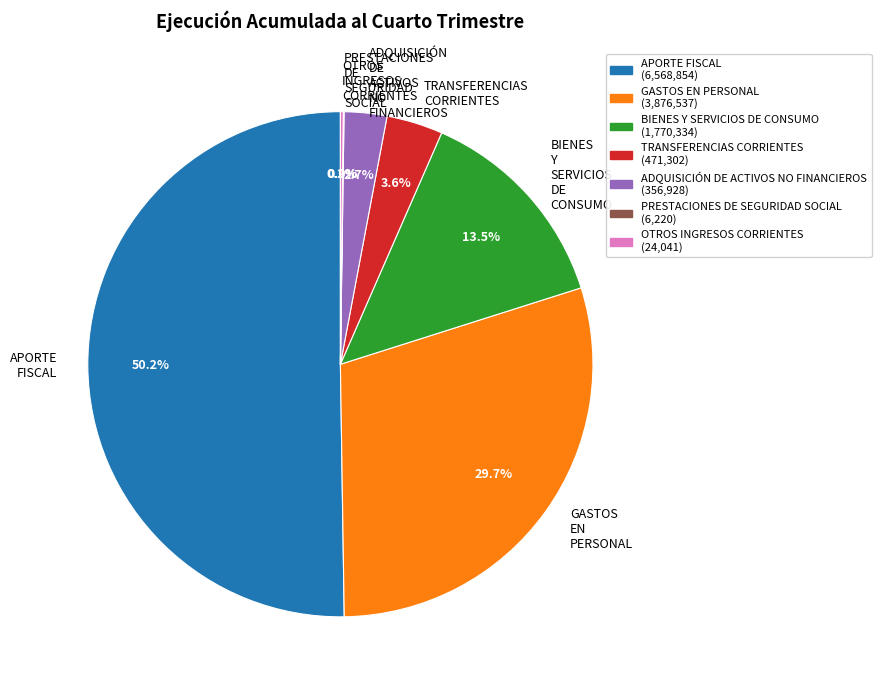

Combined, what portion of the pie is APORTE FISCAL and BIENES Y SERVICIOS DE CONSUMO?

63.8%